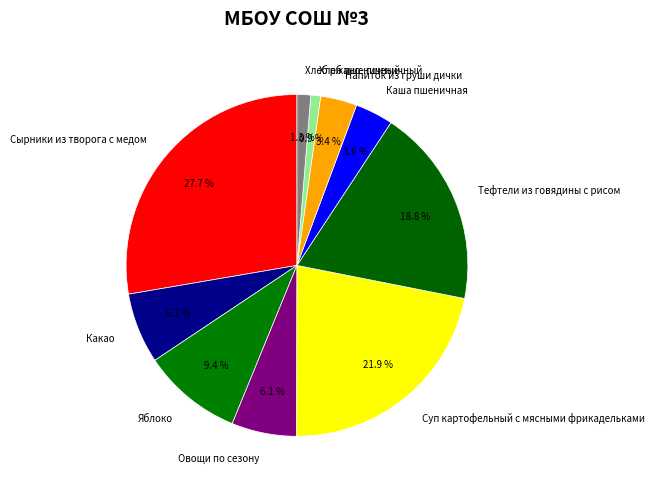

Is there a majority slice in this chart?

No